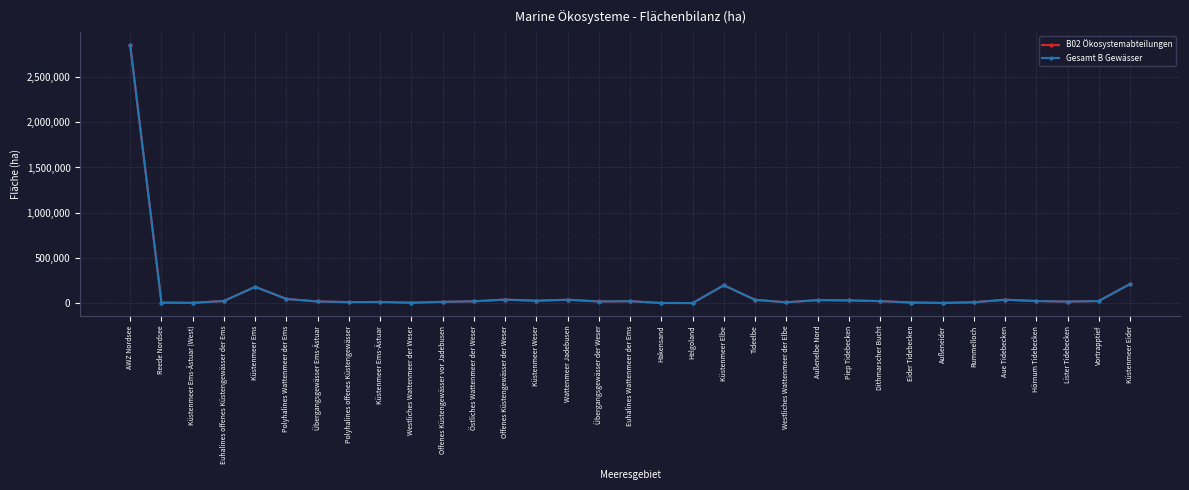

What is the total value across all series at Polyhalines Wattenmeer der Ems?

97820